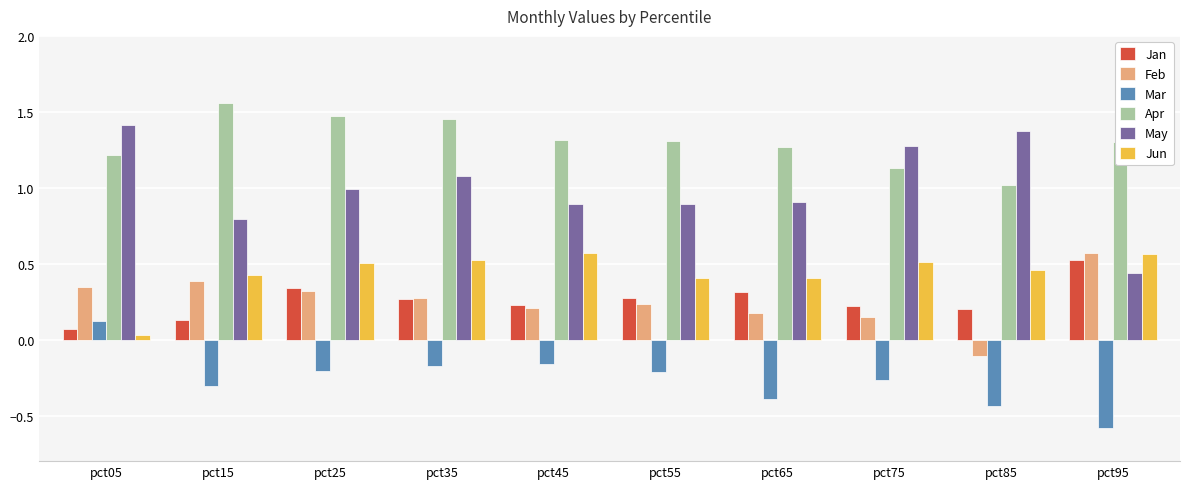

Which category has the highest value in the Feb series?

pct95